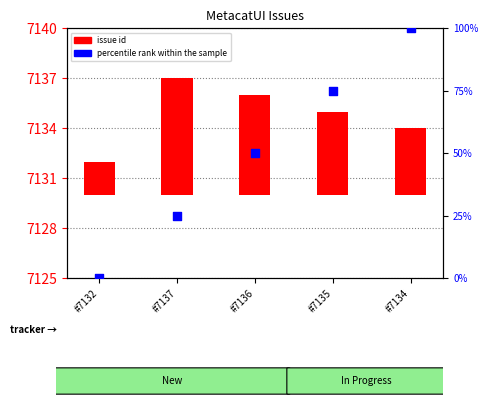

Which series contains the highest Y value?

percentile rank within the sample